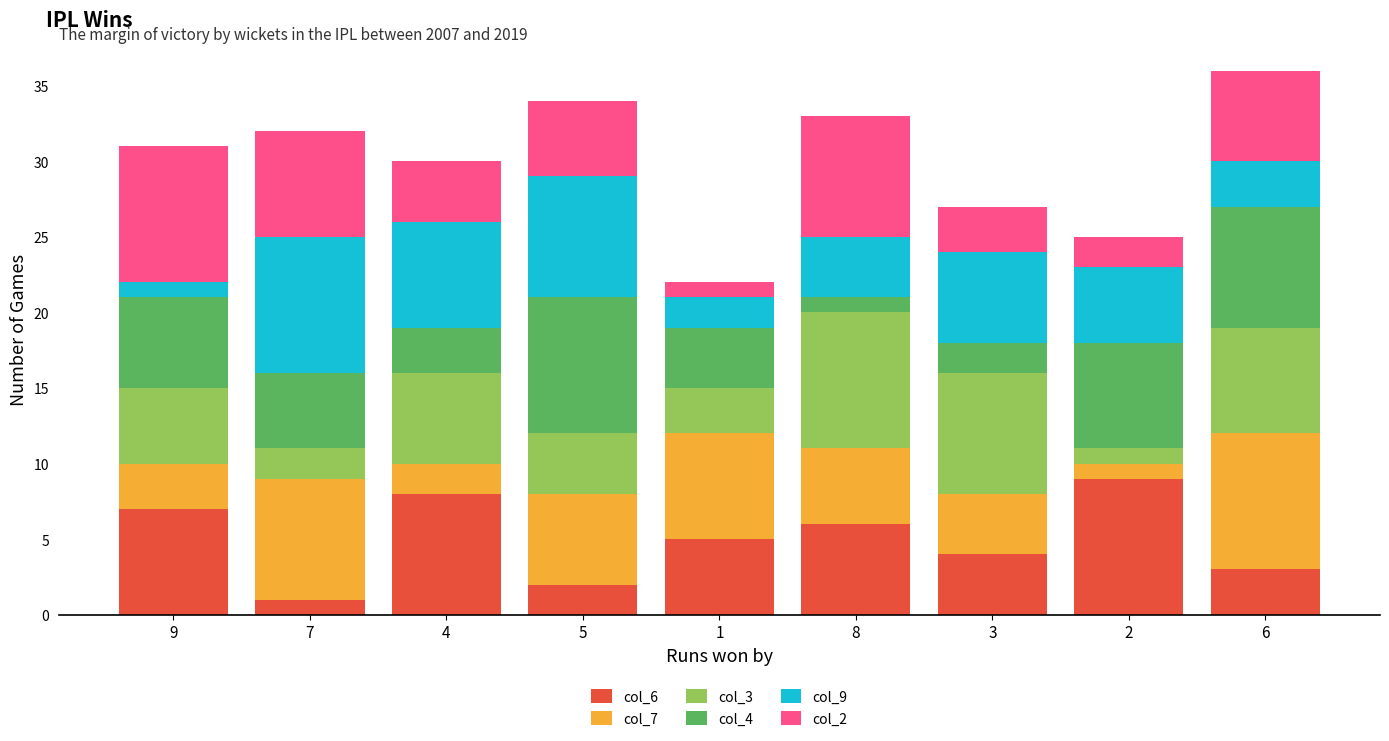

The value of col_6 at 5 is 2. True or false?

True